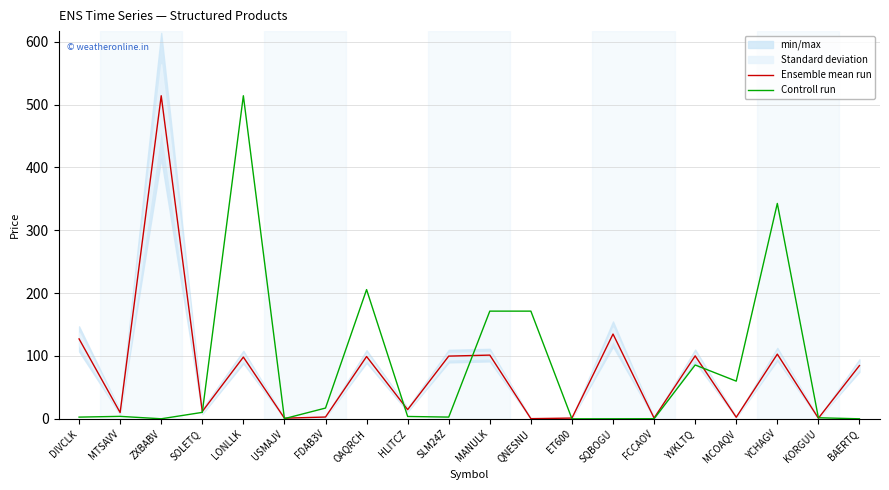

At which label does Ensemble mean run first exceed 84?

DIVCLK